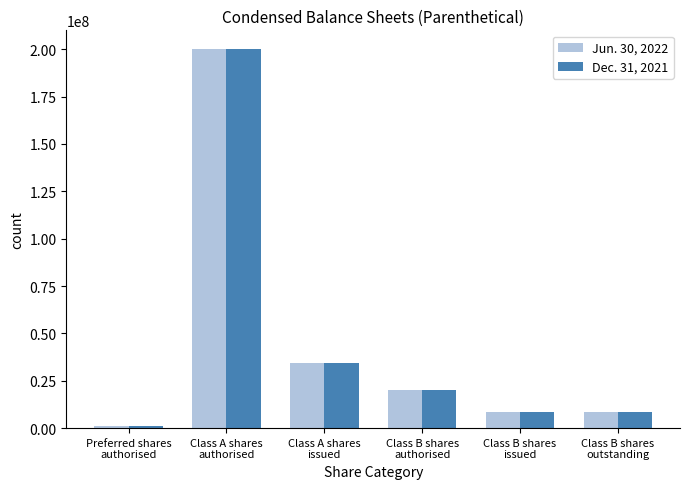

Where does the Dec. 31, 2021 series first go above 20000000?

Class A shares
authorised